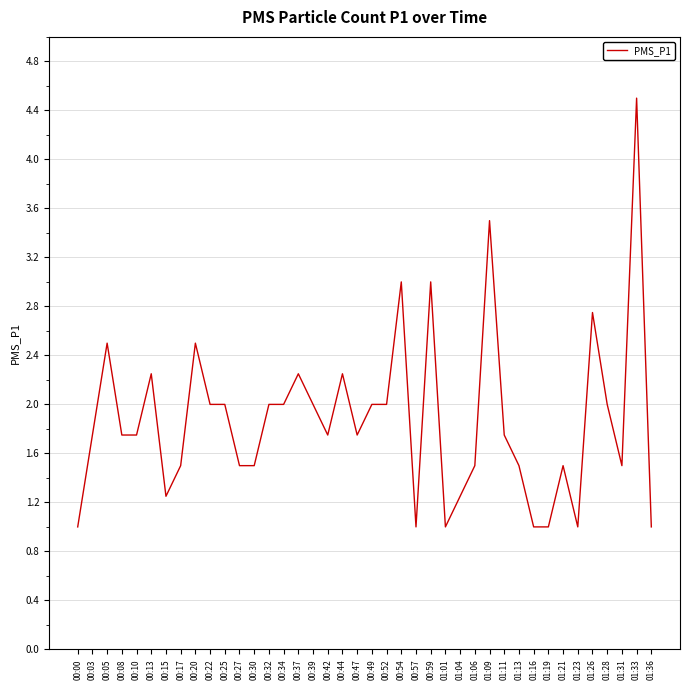

What position from the right is 00:25?

30